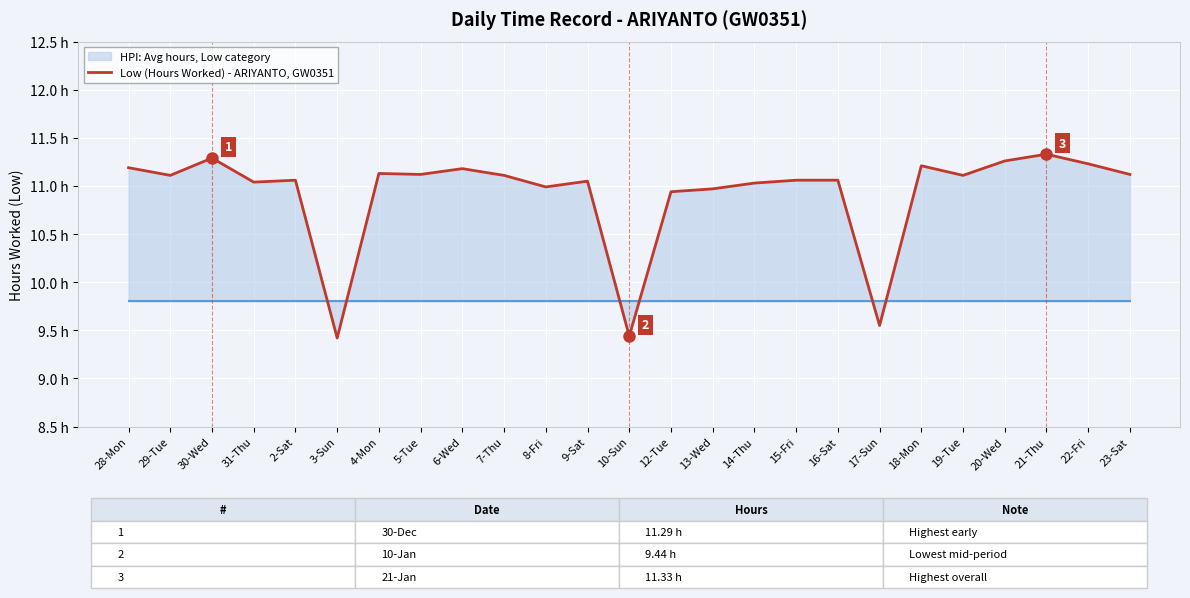

Where is the data nearest to the value 10?

17-Sun